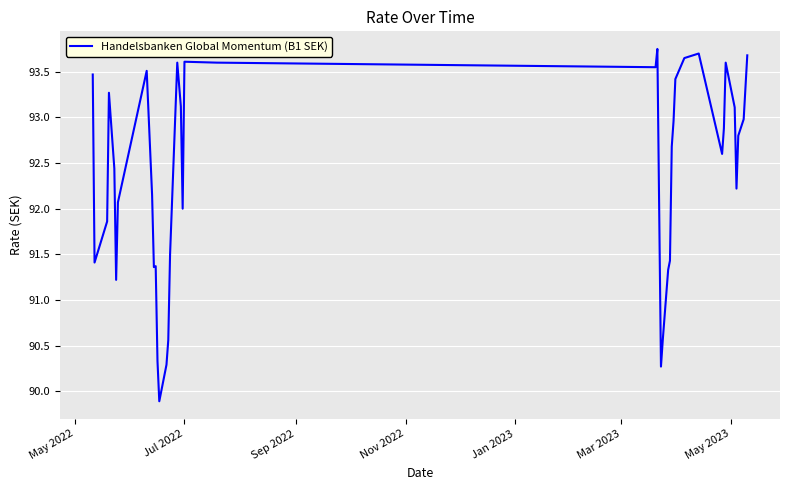

How many lines are shown in the chart?

1